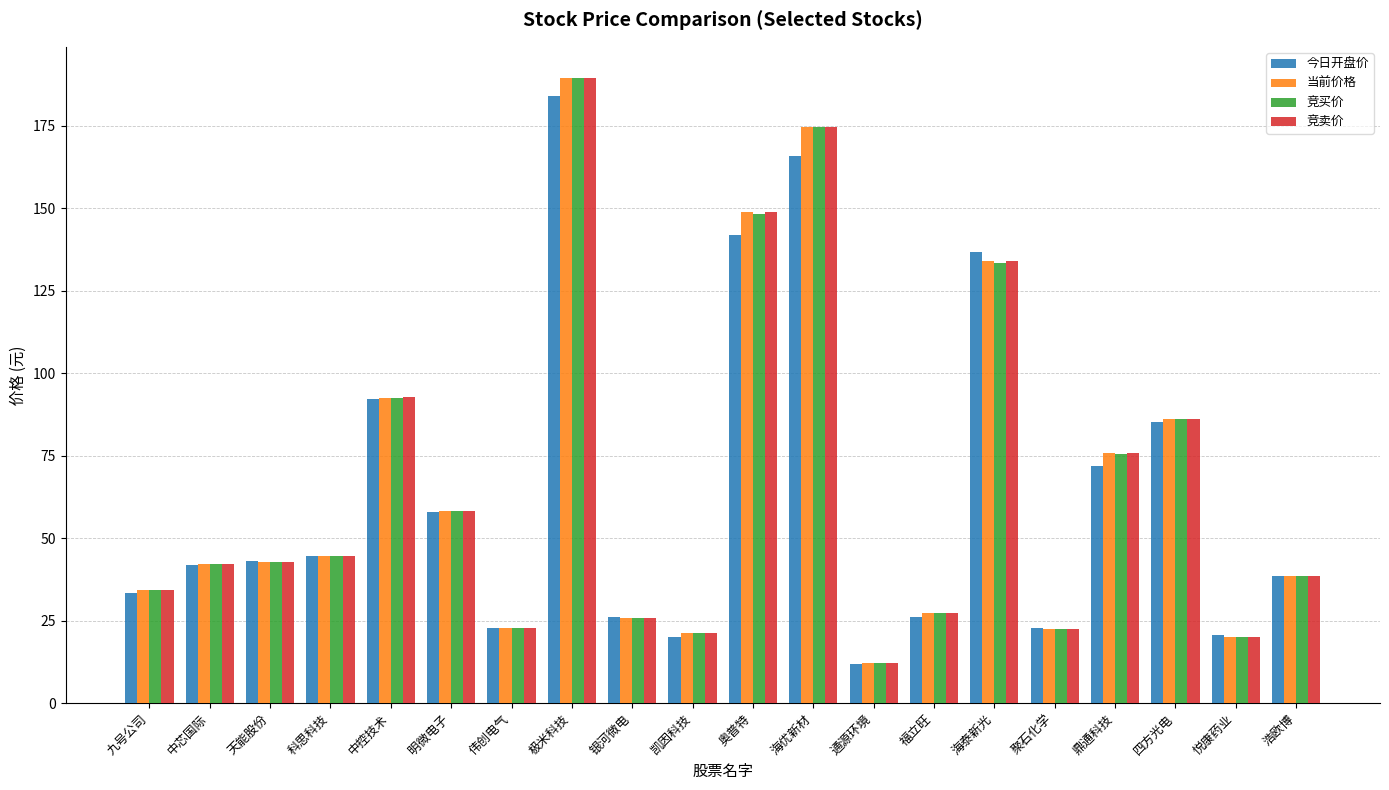

Are the bars horizontal?

No